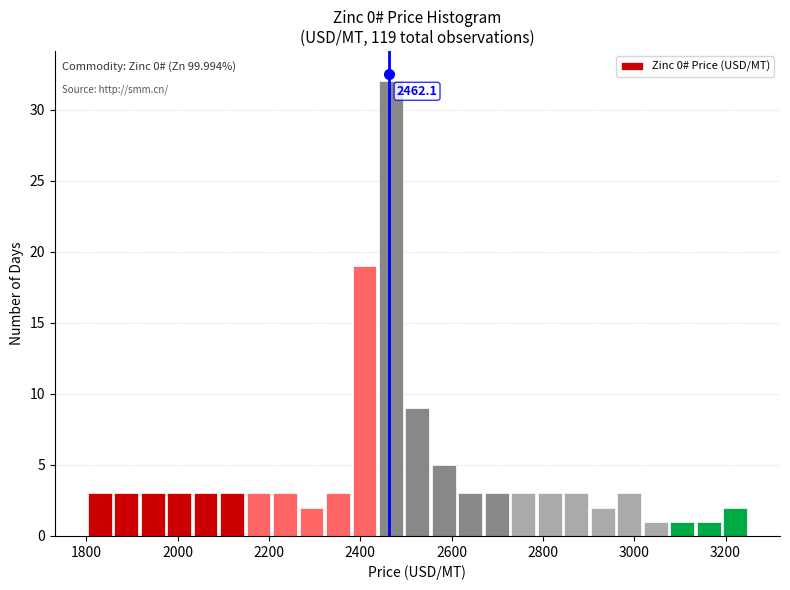

Around what value on the x-axis is the tallest bar? Give the approximate position of its centre, as read against the axis.

2460